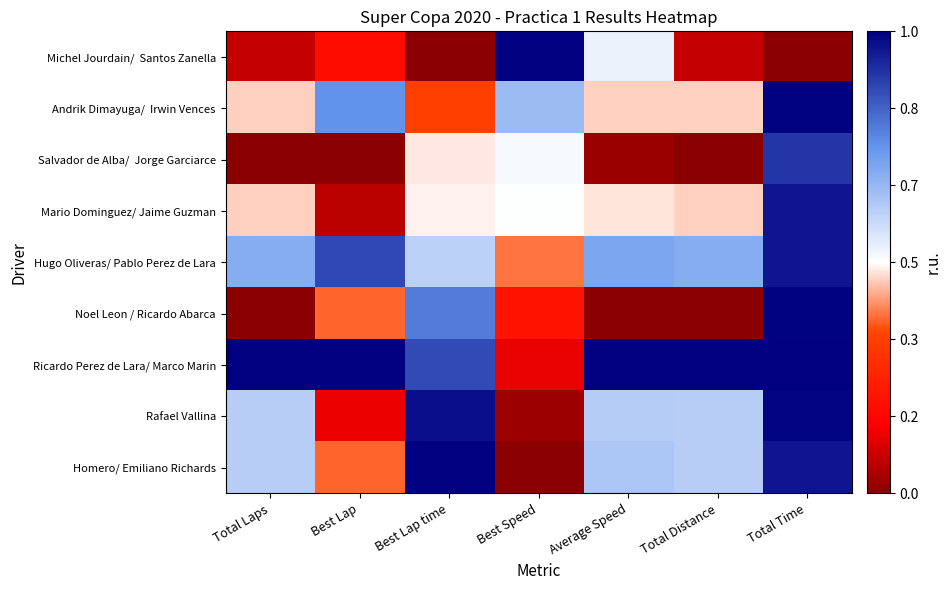

Which series has the largest total across all categories?

Ricardo Perez de Lara/ Marco Marin